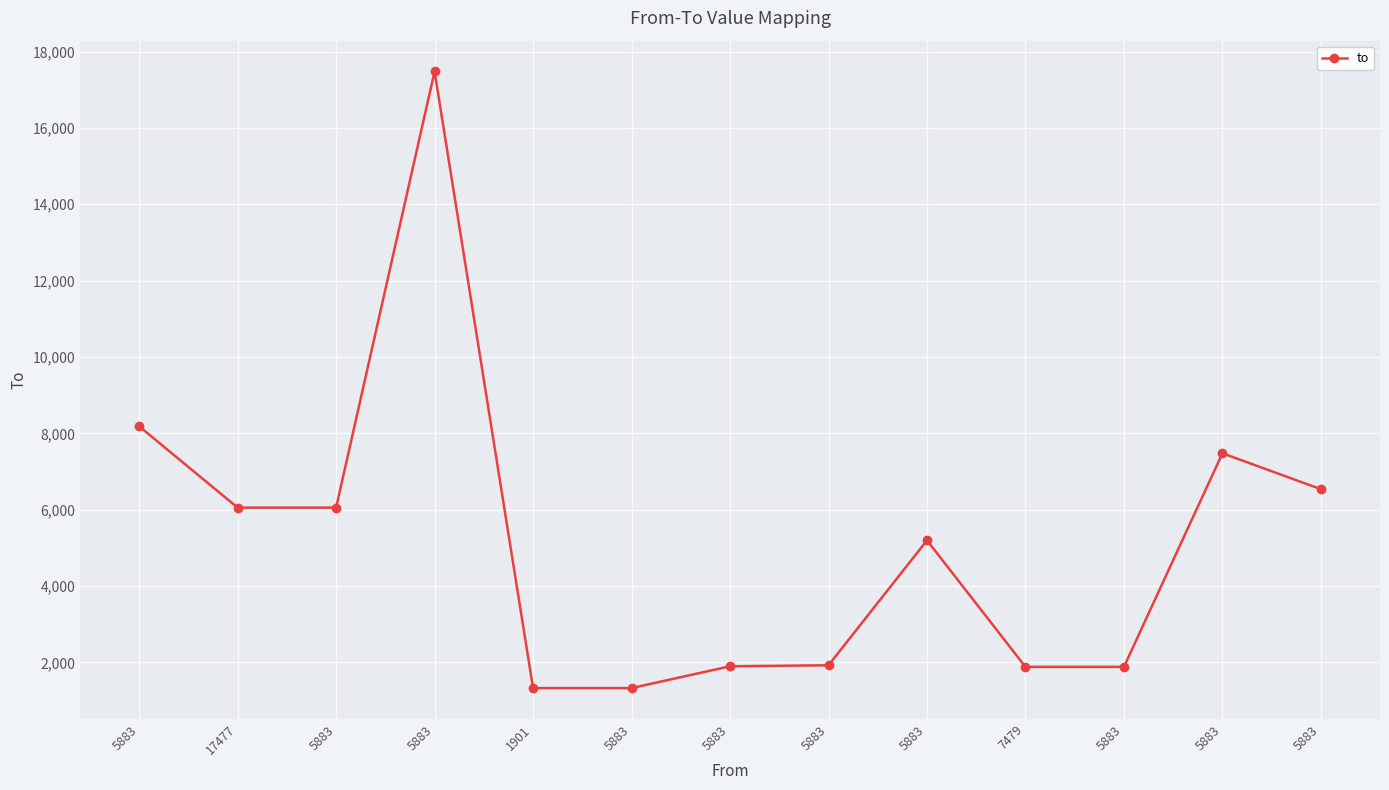

Does the chart display data point markers on the line(s)?

Yes